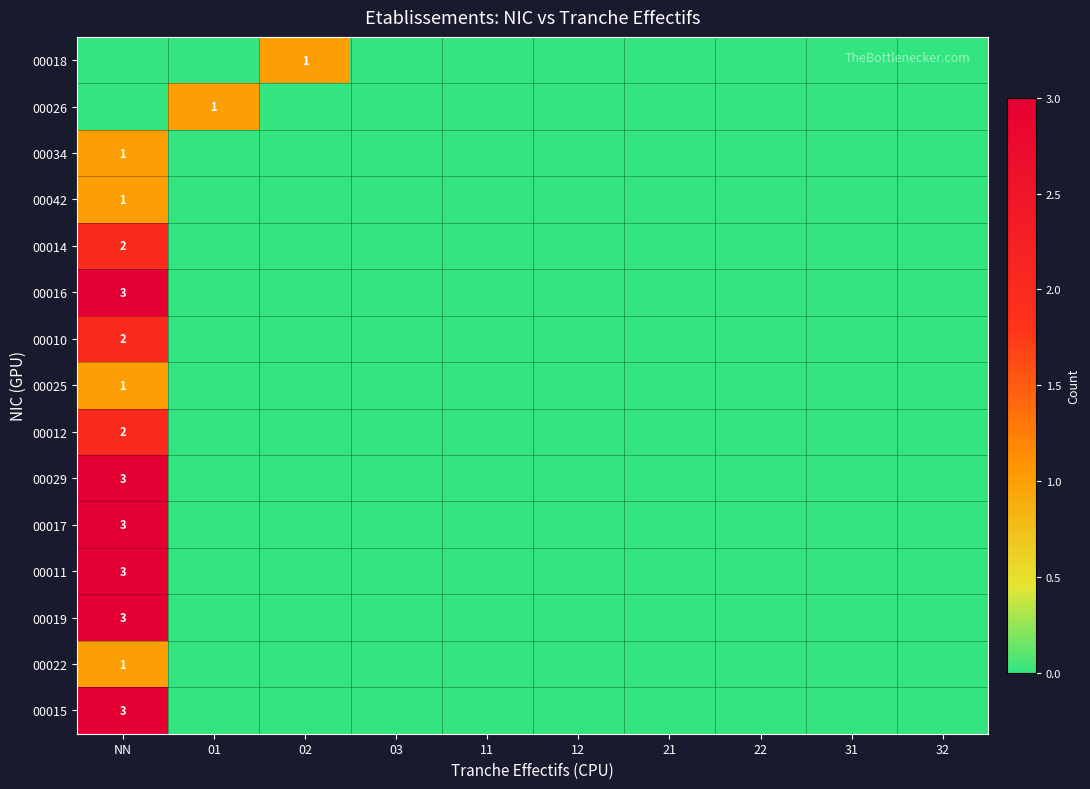

The 00012 series shows 0 at 21. True or false?

True